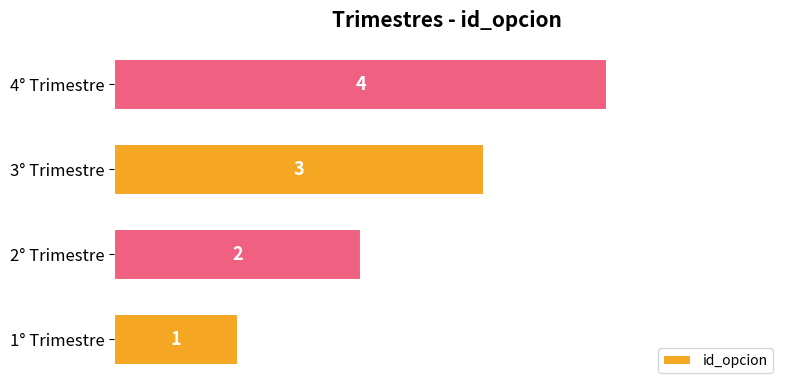

What is the difference between the maximum and minimum values?

3